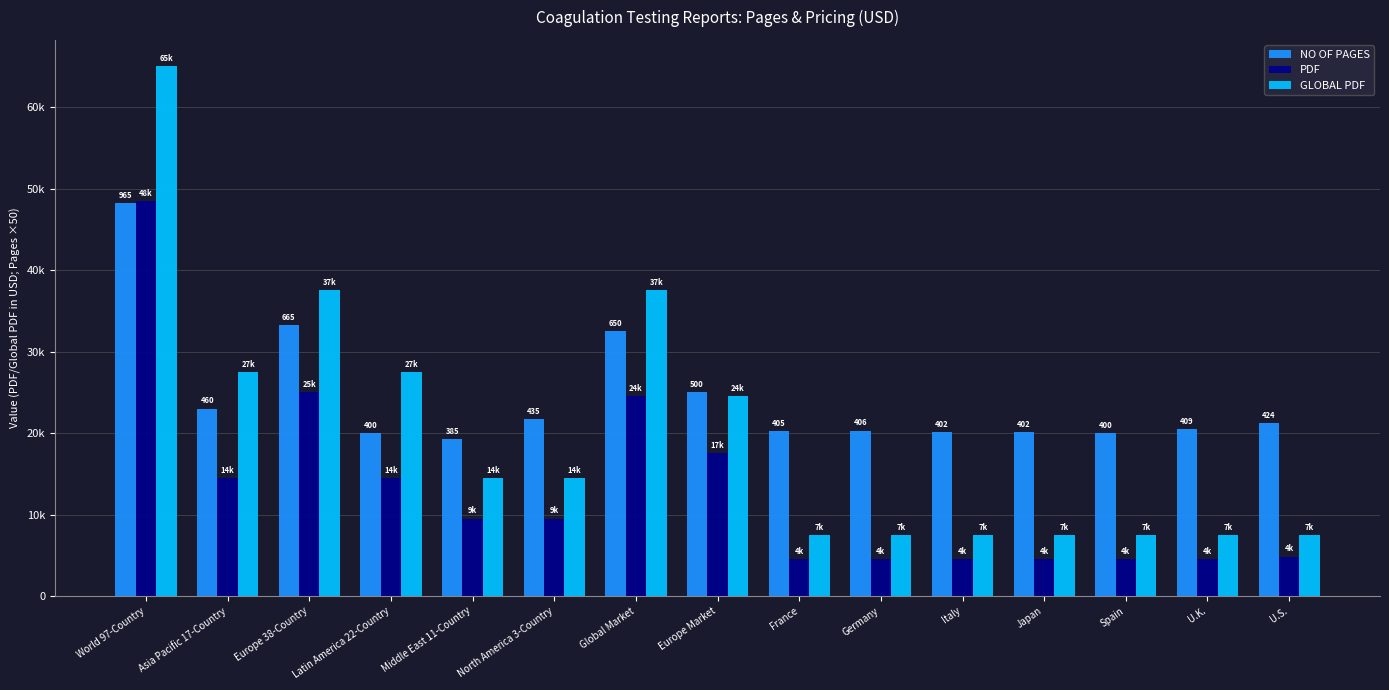

The value of NO OF PAGES at Global Market is 32500. True or false?

True